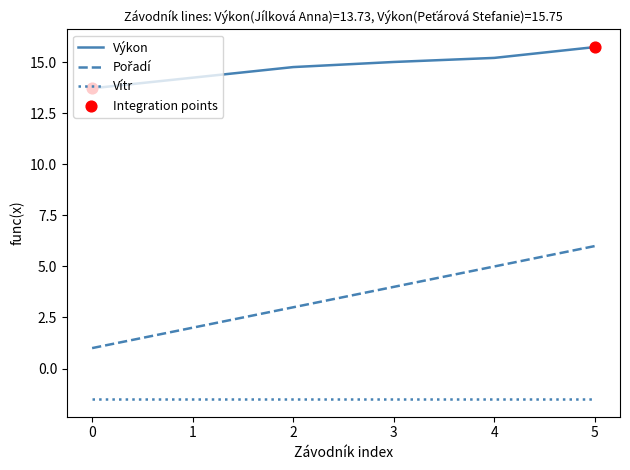

What is the spread (max minus min) of values at 2?

16.3